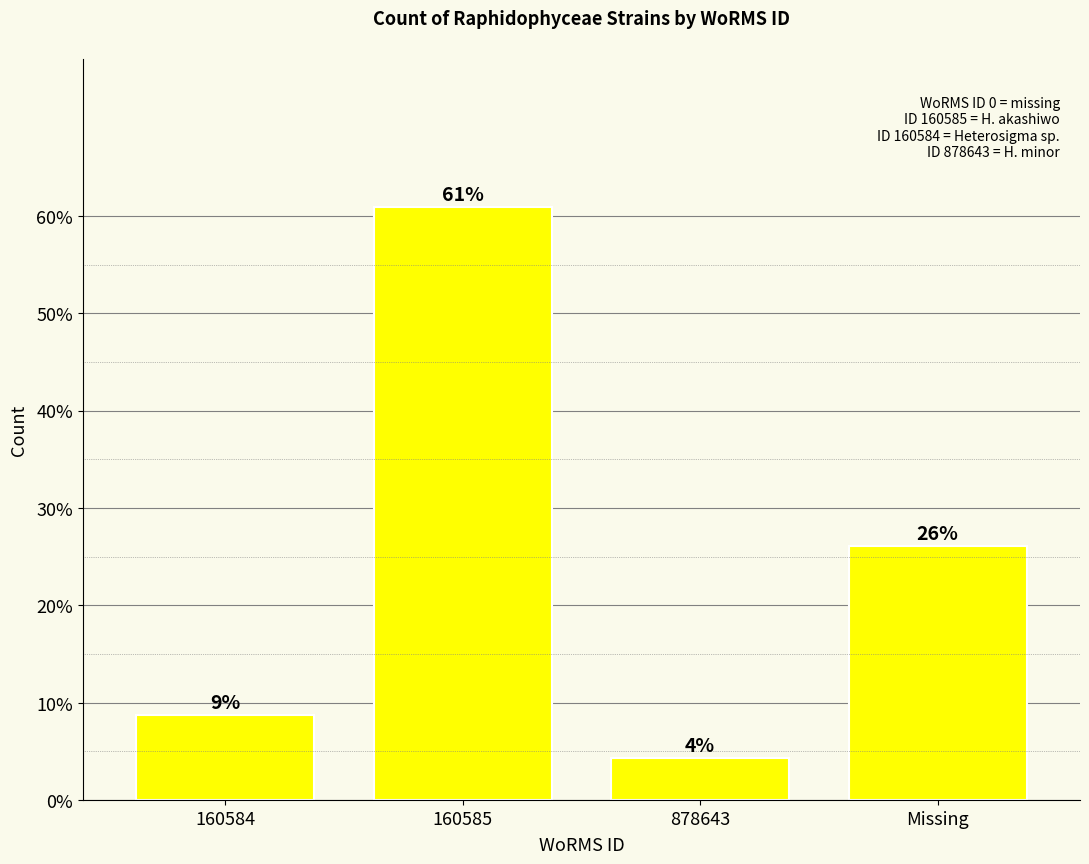

What is the sum of all values?

100.0